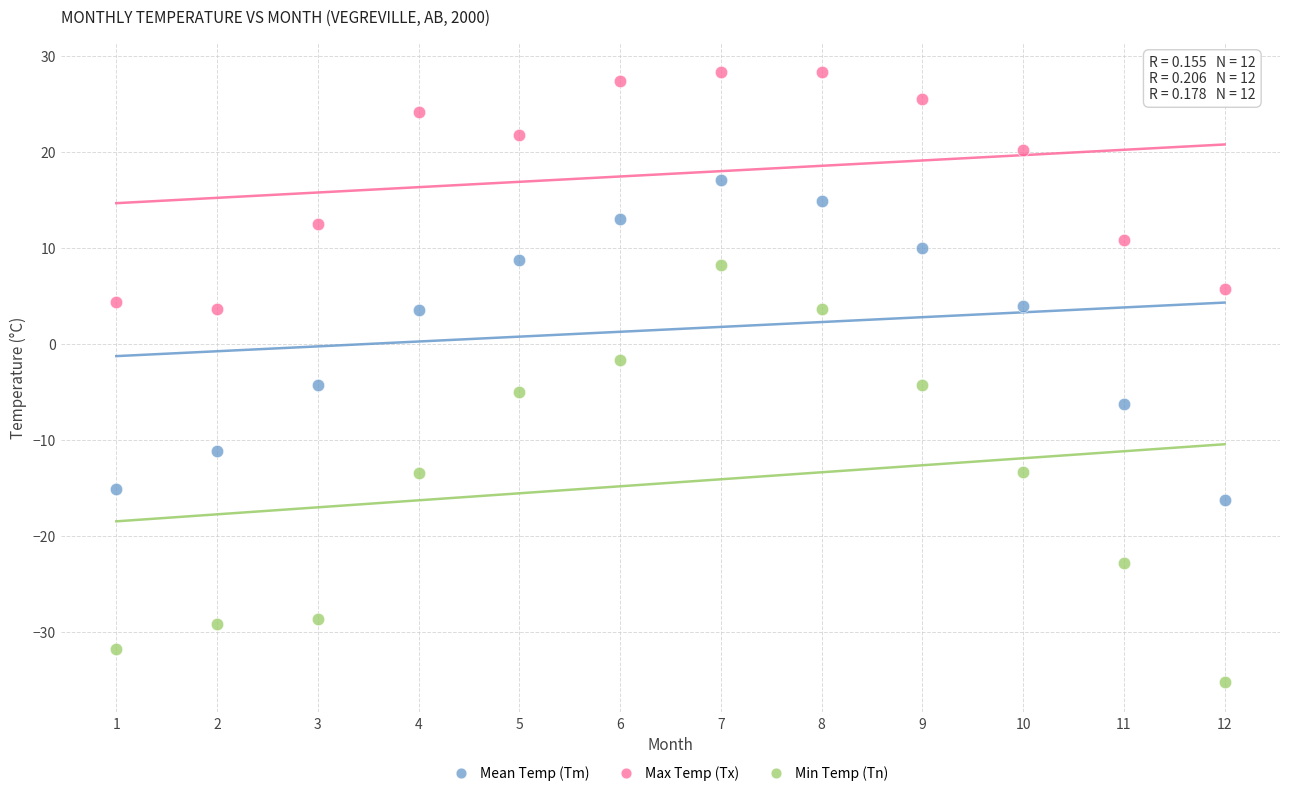

What are all the series names shown in the legend?

Mean Temp (Tm), Max Temp (Tx), Min Temp (Tn)